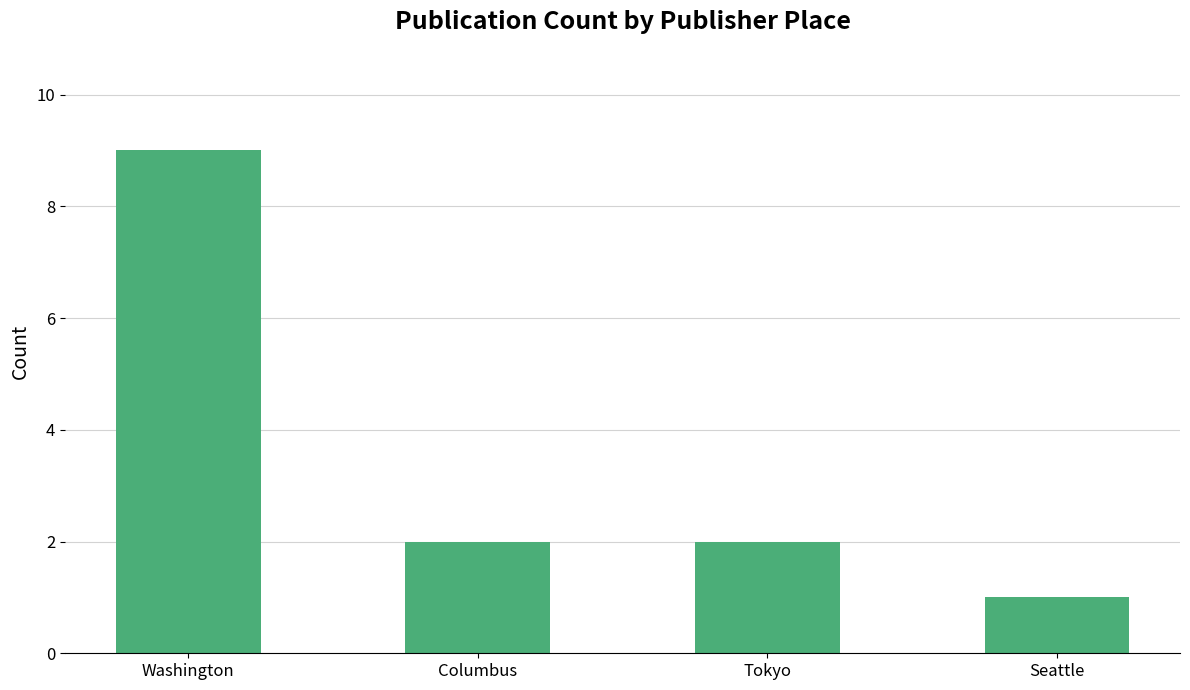

What is the greatest value displayed?

9